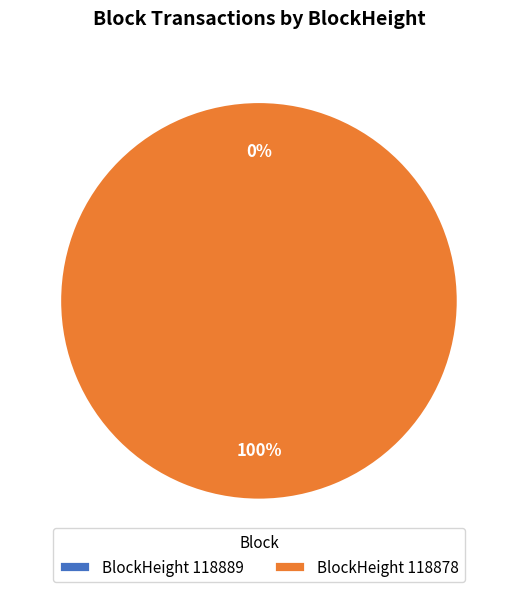

Is it true that 118878 is 100% of the pie?

True